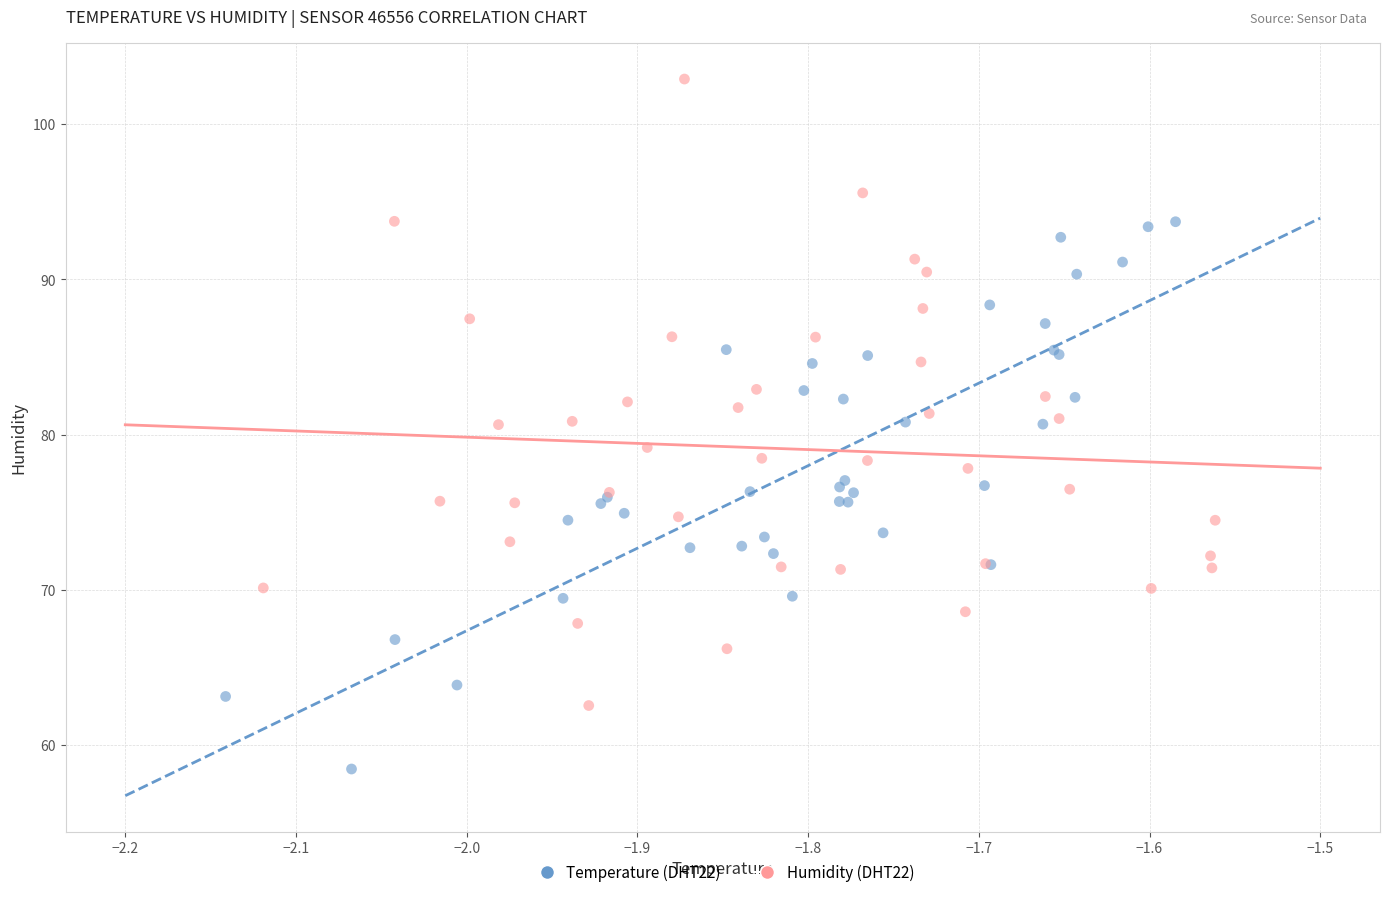

Which series contains the lowest Y value?

Temperature (DHT22)